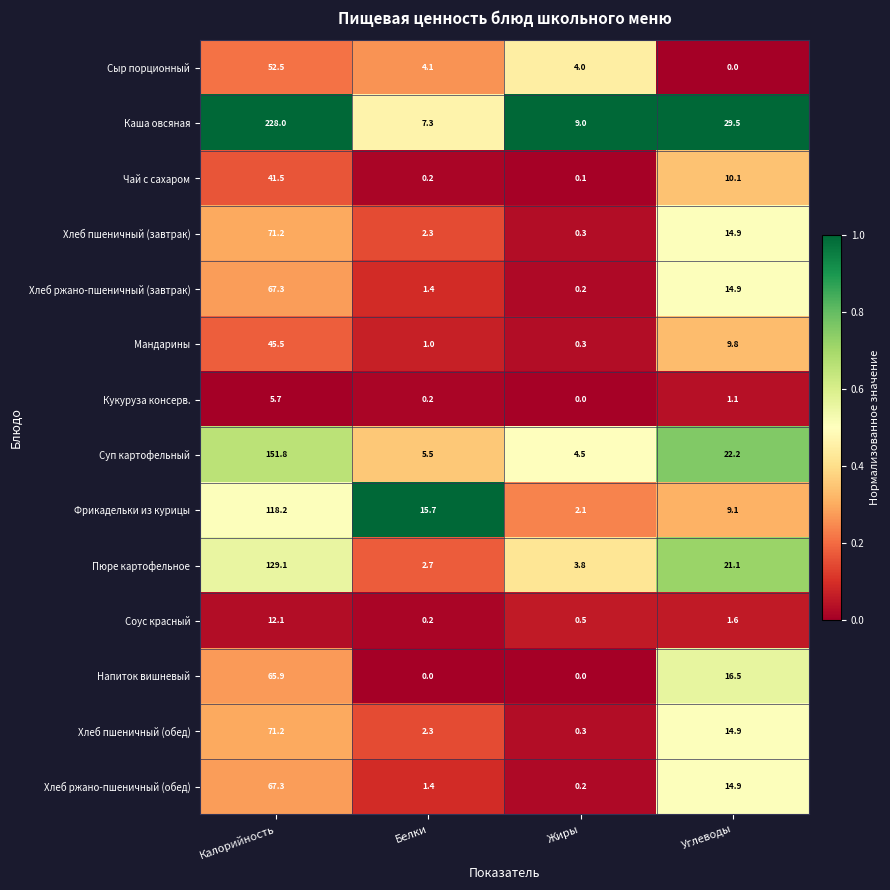

What is the difference between the Суп картофельный values at Углеводы and Калорийность?

129.6